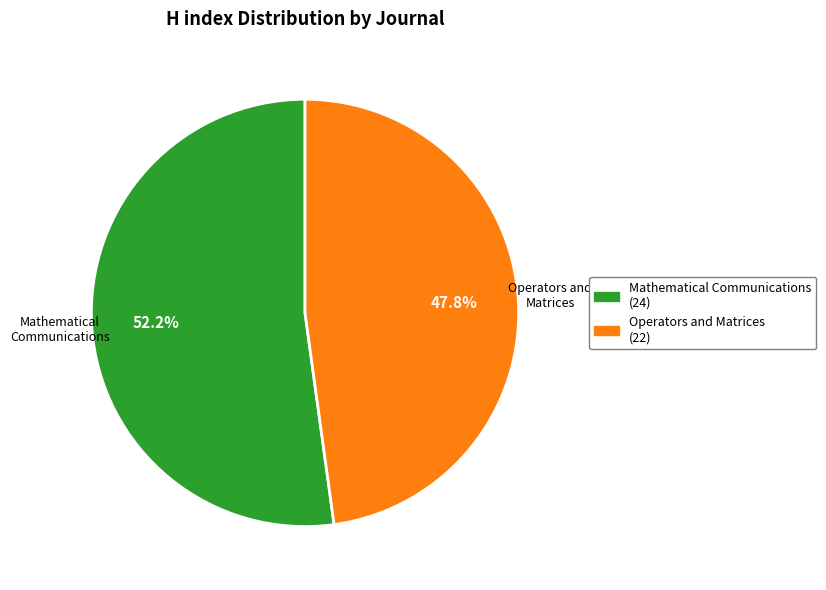

Is there any slice that represents more than half of the pie?

Yes